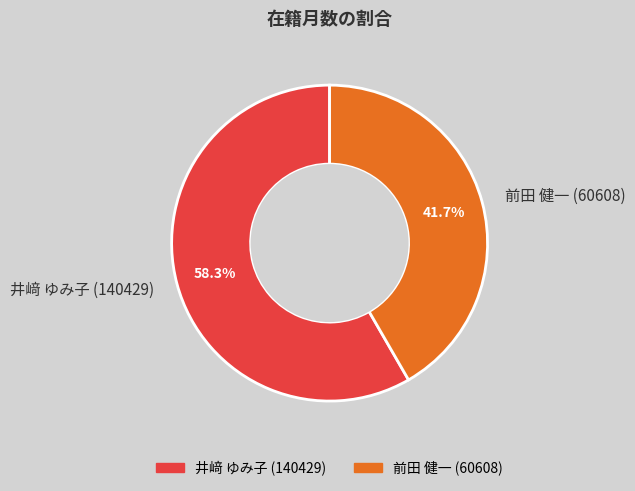

To the nearest percent, what percentage of the pie is 井﨑 ゆみ子 (140429)?

58%